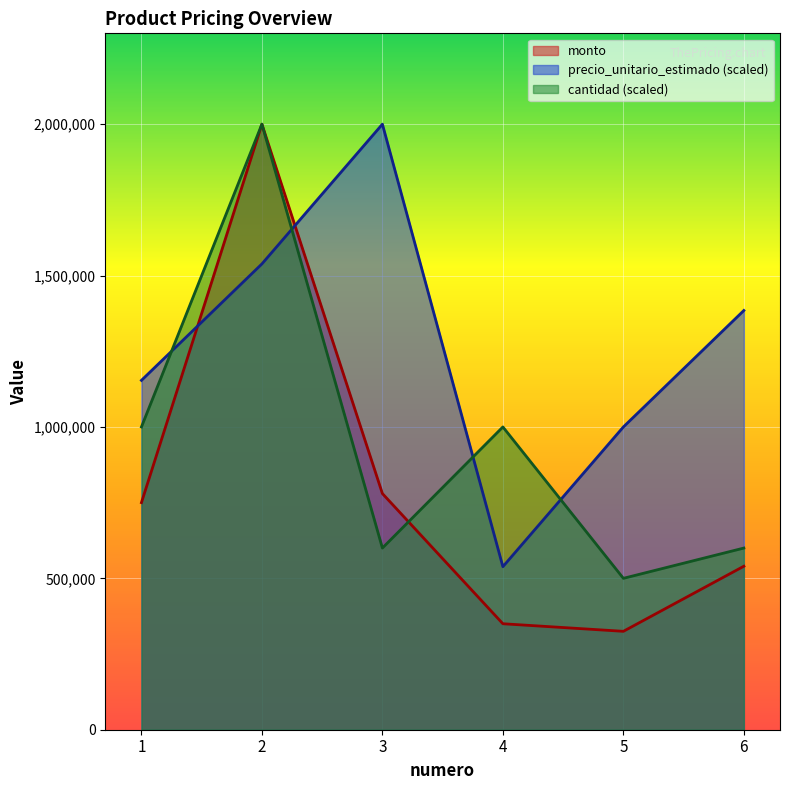

What is the value of the cantidad point at the 3rd from the left?

600000.0